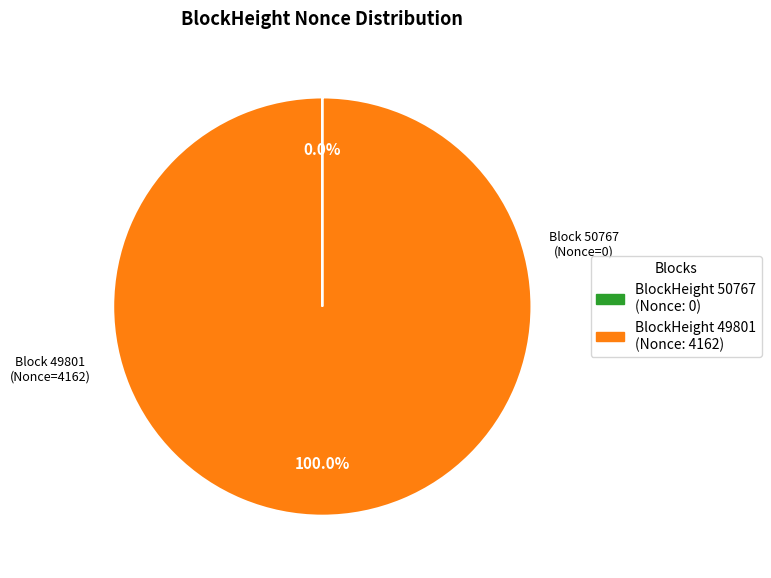

Does any single category account for the majority?

Yes